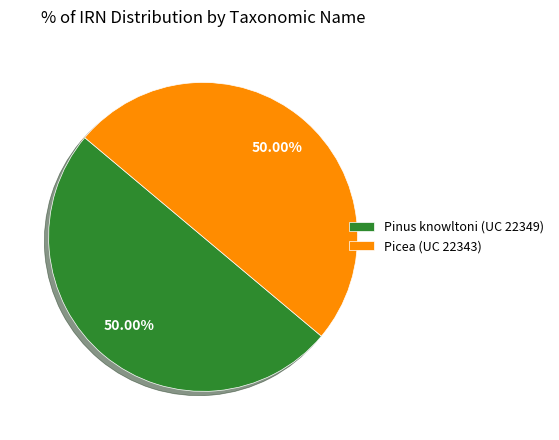

What percentage is the Picea (UC 22343) slice, to the nearest percent?

50%